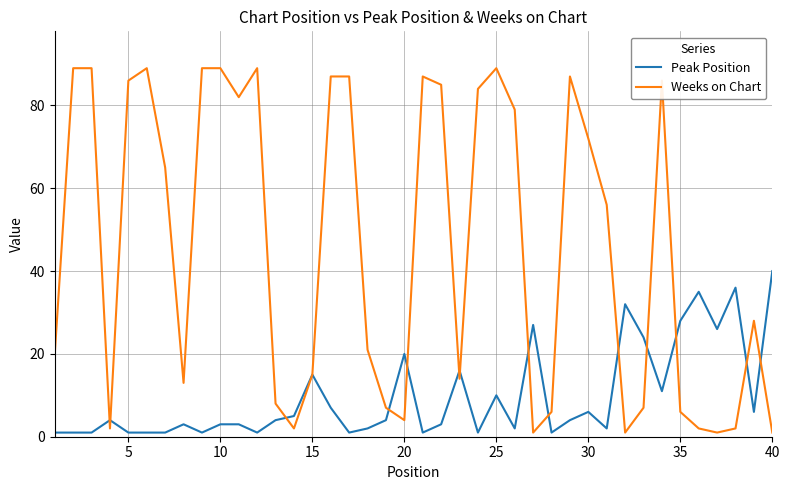

Which series has the largest range (max minus min)?

Weeks on Chart